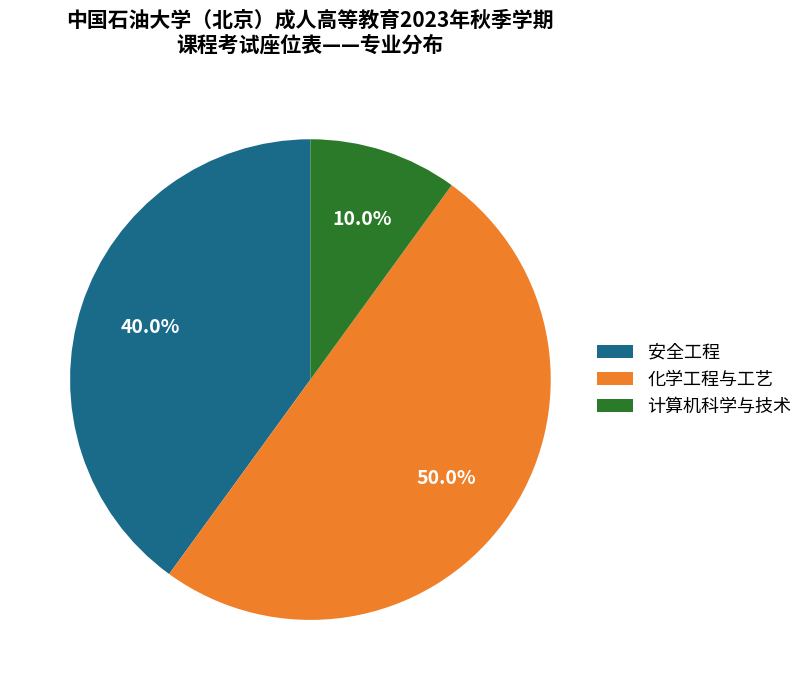

What percentage do 计算机科学与技术 and 安全工程 together represent?

50.0%